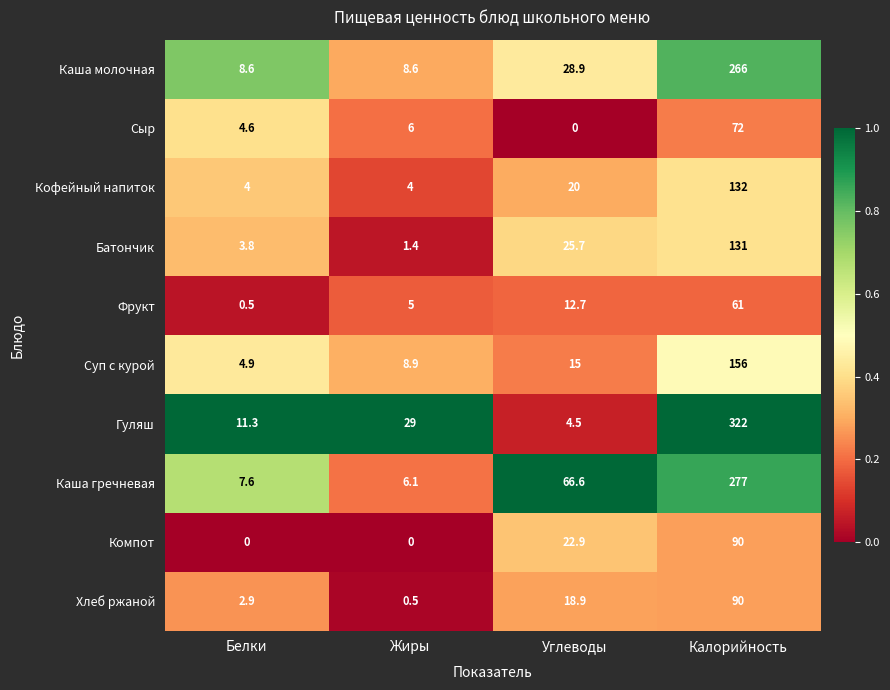

What is the spread (max minus min) of values at Калорийность?

261.0